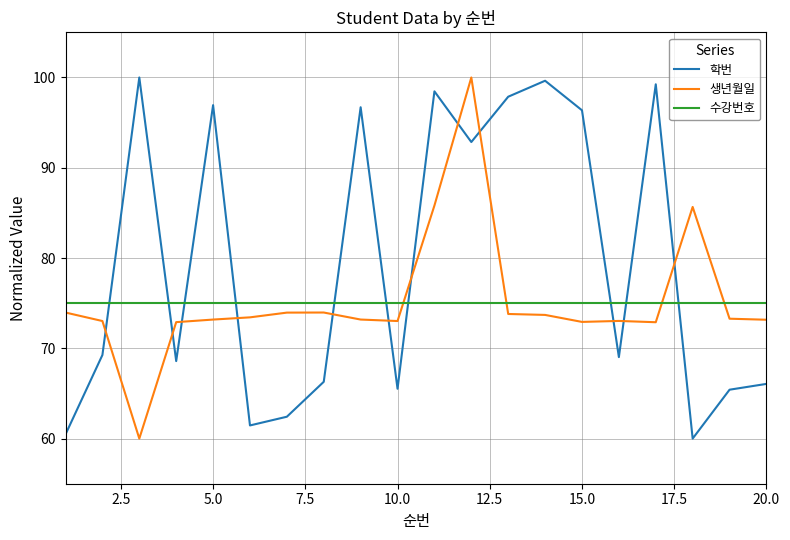

Which series has the largest total across all categories?

학번